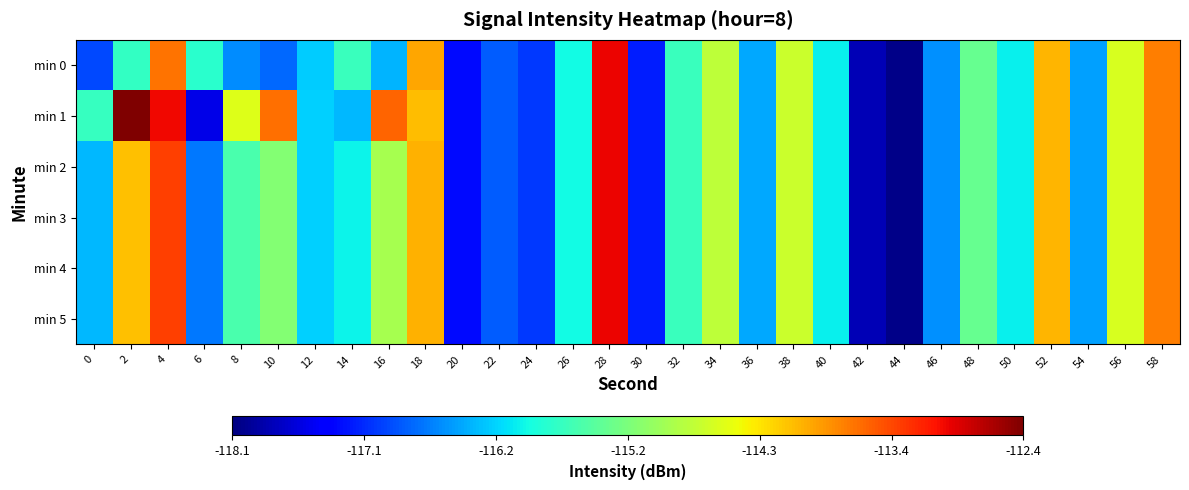

At how many categories does at least one series exceed -117?

25